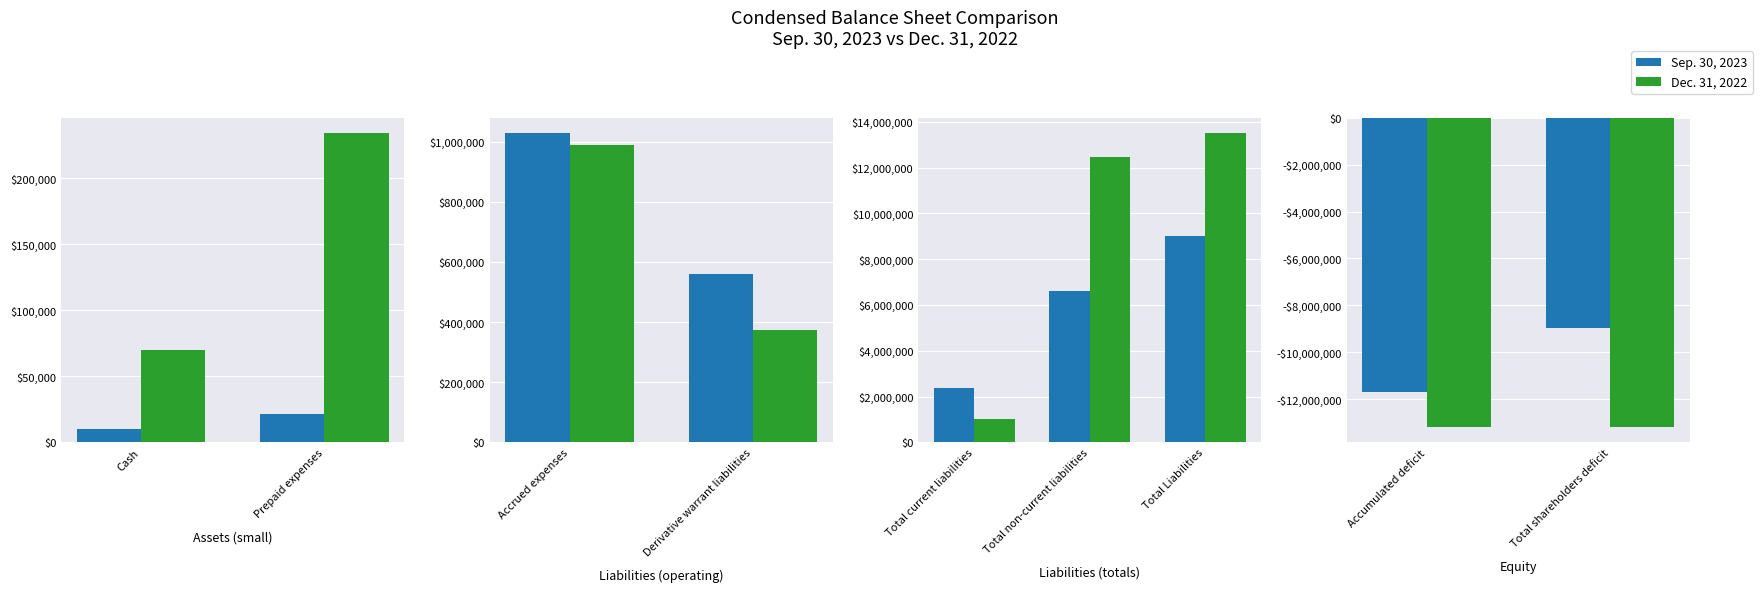

What is the label of the 2nd bar from the left?

Total shareholders deficit